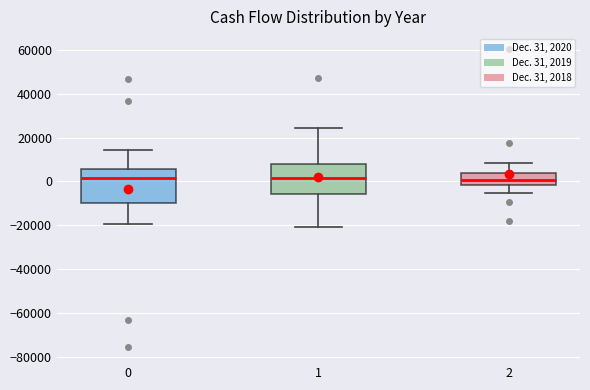

Reading left to right, read every box against the y-axis: the position of its median line, the range the box covers, and the ends of its whiskers. The values are not printed on the chart, so give them approximately, as read against the axis.

0: median 2000, box -10000 to 6000, whiskers -20000 to 14000
1: median 2000, box -6000 to 8000, whiskers -20000 to 24000
2: median 0, box -2000 to 4000, whiskers -6000 to 8000